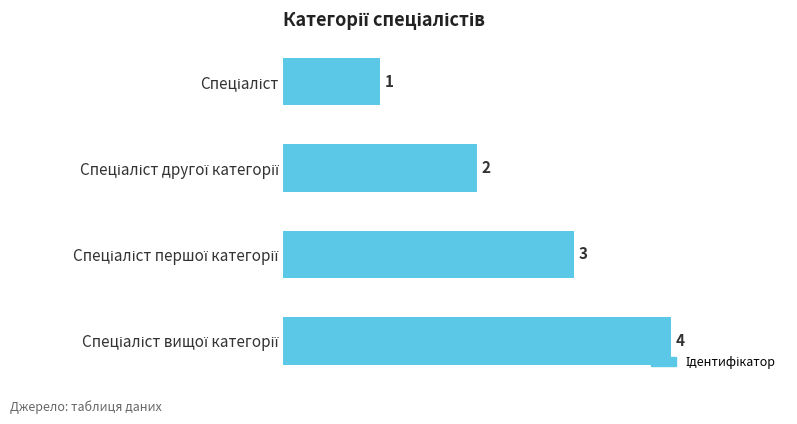

Count the values in the range 2 to 4.

3